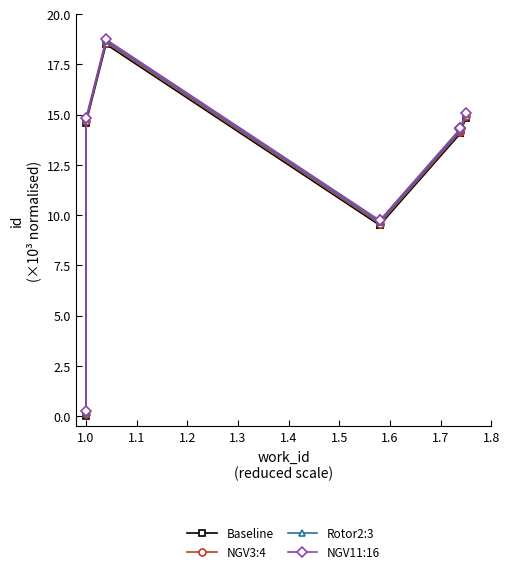

Is the value of Rotor2:3 at 1.7 greater than the value of Baseline at 1.8?

Yes